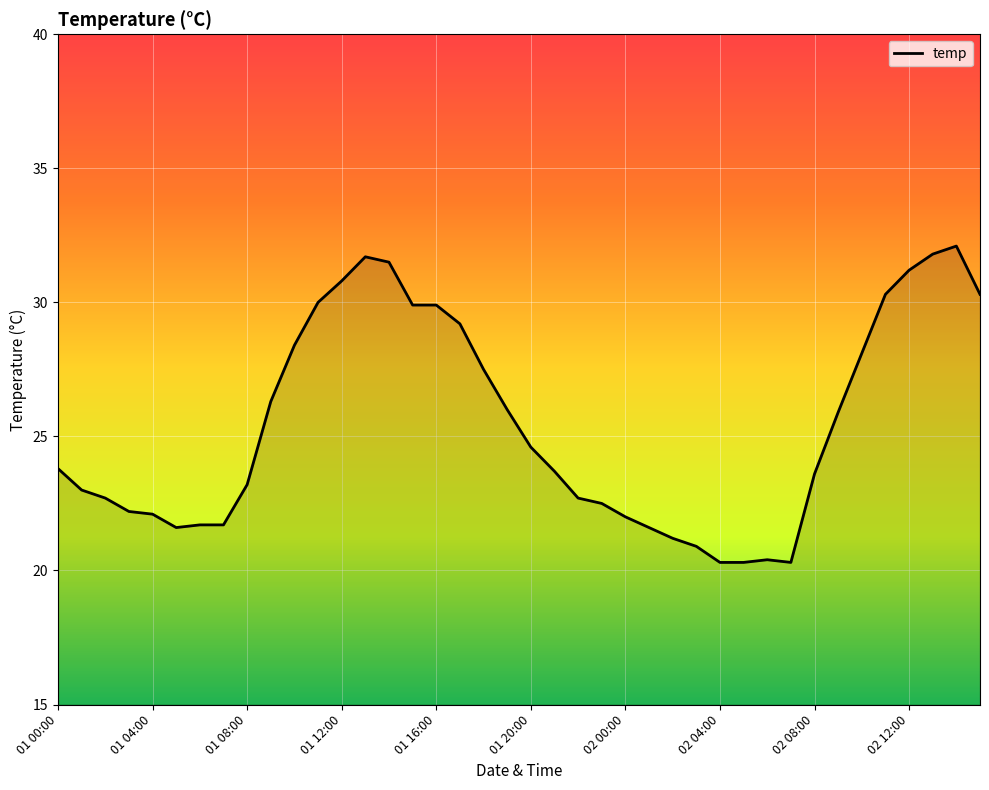

What is the minimum value shown in the chart?

20.3